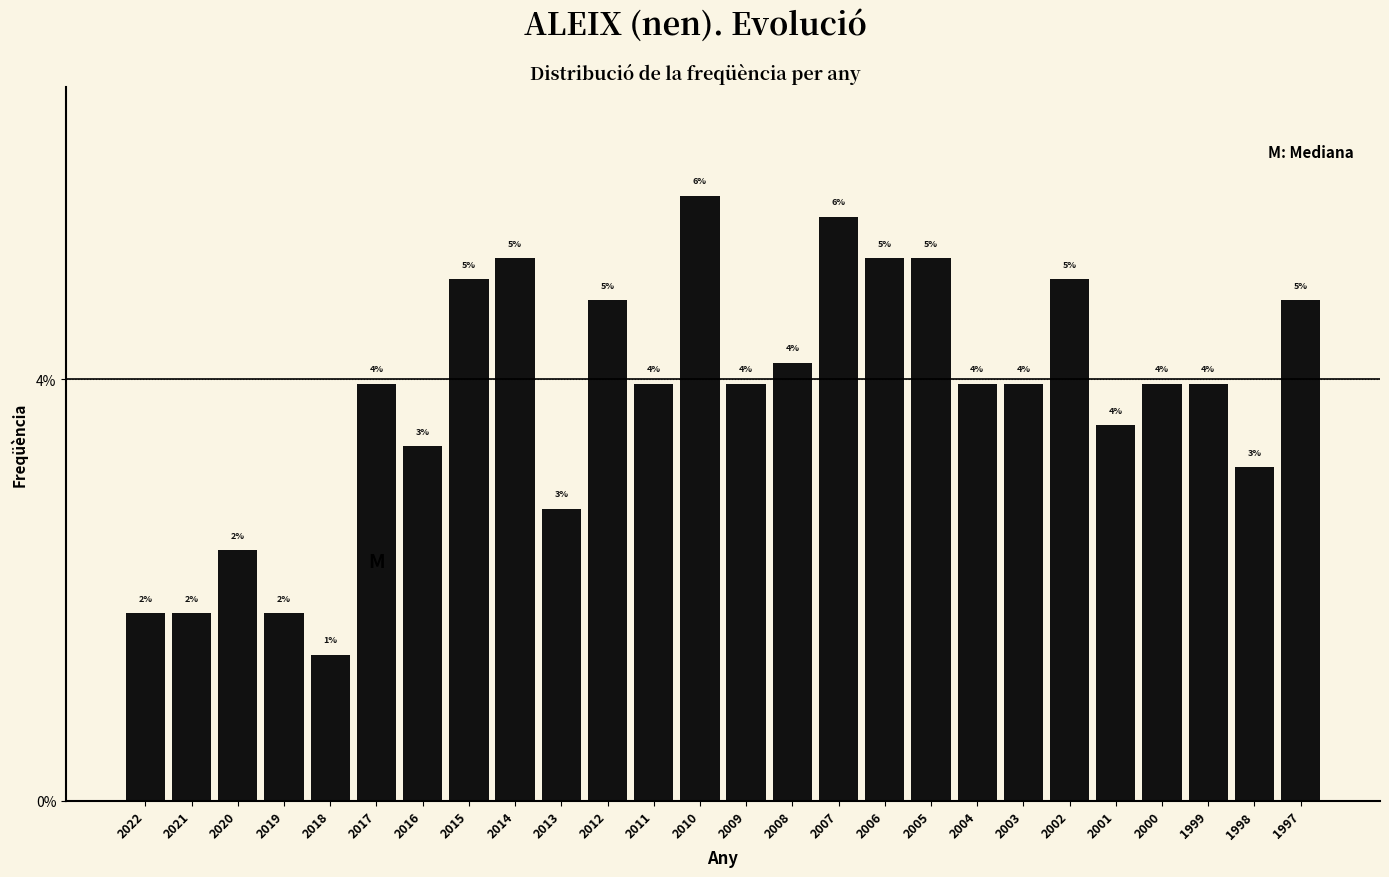

Are the bars horizontal?

No